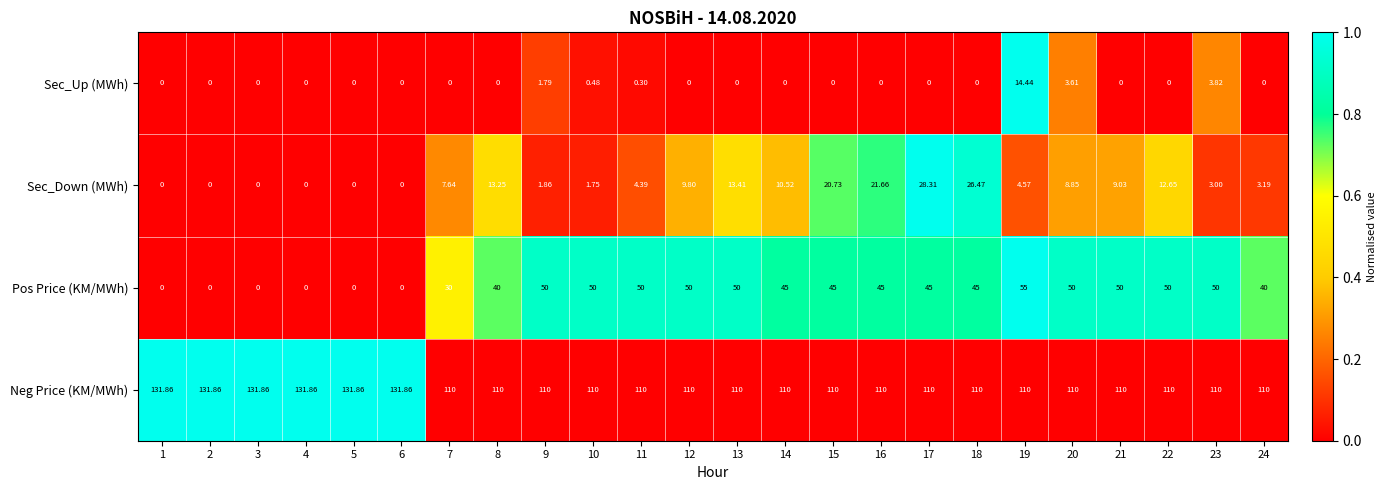

List the series in order of their peak value, lowest first.

Sec_Up (MWh), Sec_Down (MWh), Pos Price (KM/MWh), Neg Price (KM/MWh)